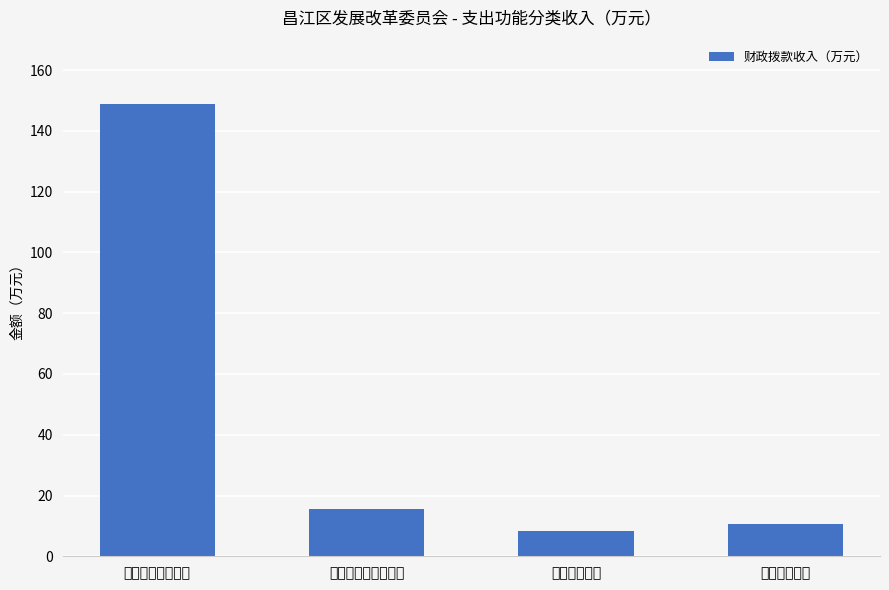

Does the chart contain stacked bars?

No